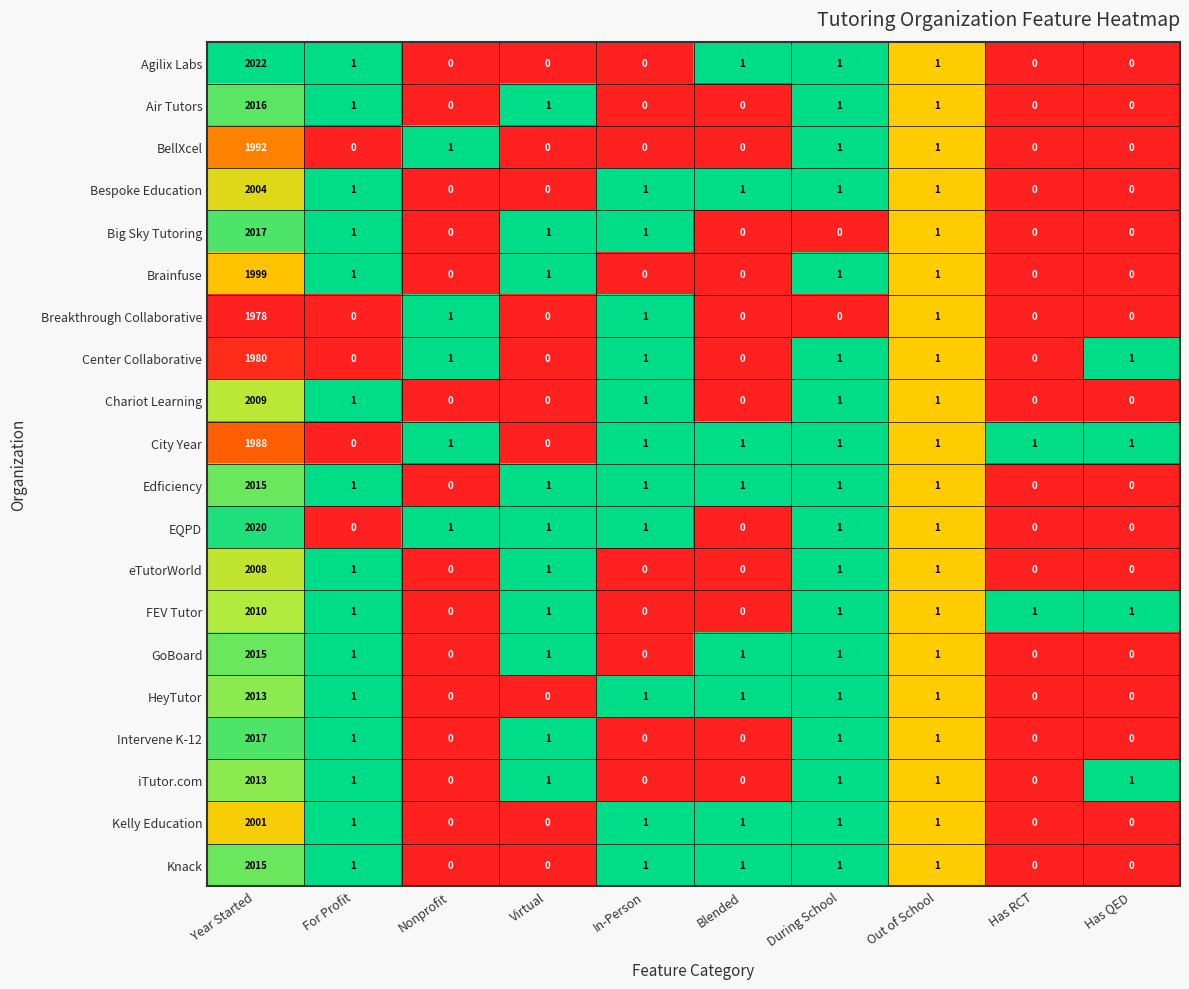

Which series has the largest total across all categories?

Agilix Labs